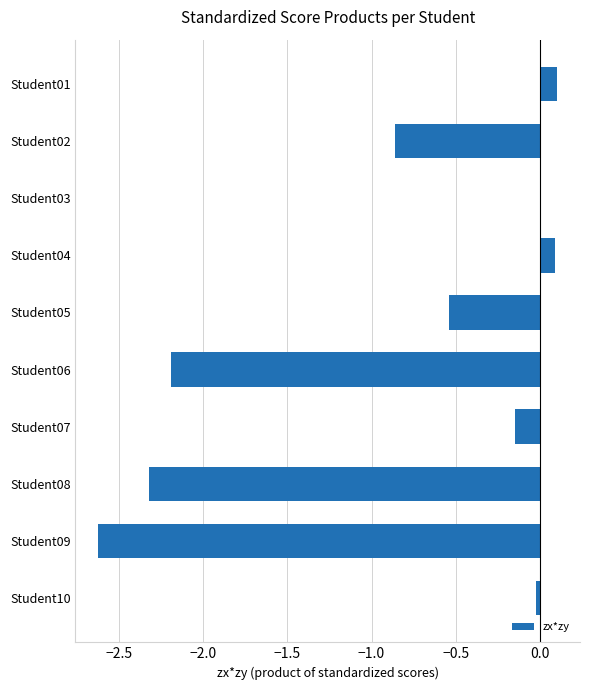

What is the sum of all values?

-8.5